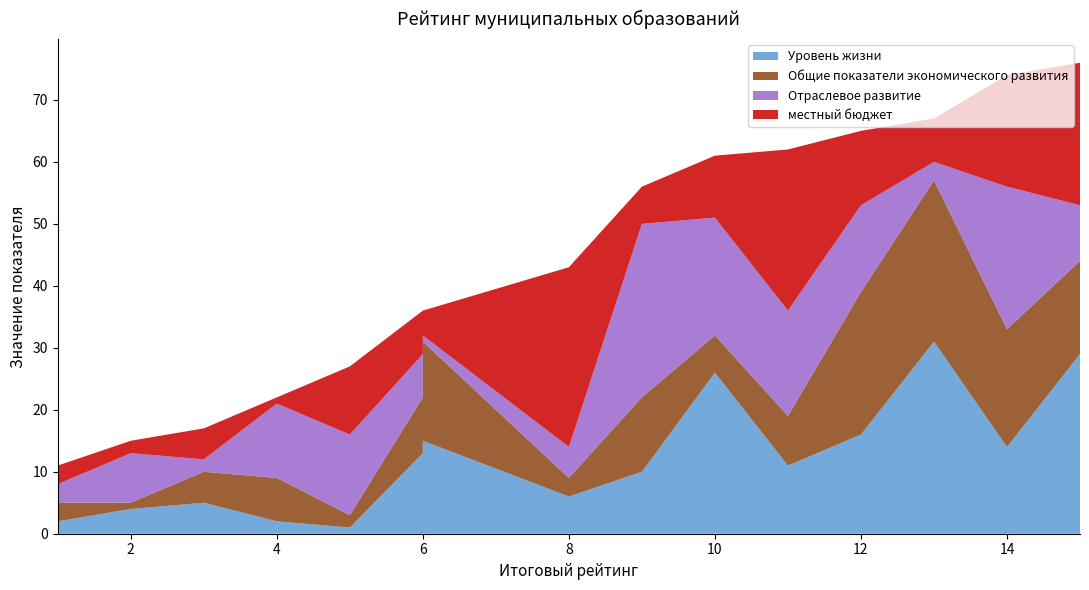

Reading left to right, extract all data points from this chart.

Уровень жизни: Казань=2	Альметьевский=4	Тукаевский=5	Нижнекамский=2	Лаишевский=1	Елабужский=13	Набережные Челны=15	Новошешминский=6	Лениногорский=10	Бавлинский=26	Нурлатский=11	Верхнеуслонский=16	Чистопольский=31	Высокогорский=14	Актанышский=29
Общие показатели экономического развития: Казань=3	Альметьевский=1	Тукаевский=5	Нижнекамский=7	Лаишевский=2	Елабужский=9	Набережные Челны=16	Новошешминский=3	Лениногорский=12	Бавлинский=6	Нурлатский=8	Верхнеуслонский=23	Чистопольский=26	Высокогорский=19	Актанышский=15
Отраслевое развитие: Казань=3	Альметьевский=8	Тукаевский=2	Нижнекамский=12	Лаишевский=13	Елабужский=7	Набережные Челны=1	Новошешминский=5	Лениногорский=28	Бавлинский=19	Нурлатский=17	Верхнеуслонский=14	Чистопольский=3	Высокогорский=23	Актанышский=9
местный бюджет: Казань=3	Альметьевский=2	Тукаевский=5	Нижнекамский=1	Лаишевский=11	Елабужский=7	Набережные Челны=4	Новошешминский=29	Лениногорский=6	Бавлинский=10	Нурлатский=26	Верхнеуслонский=12	Чистопольский=7	Высокогорский=18	Актанышский=23